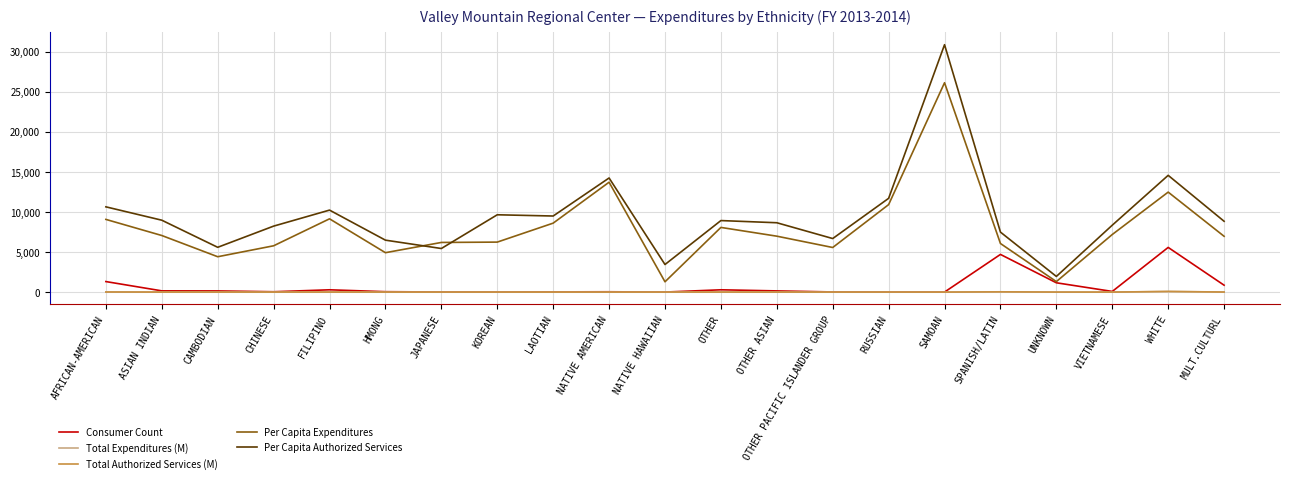

How many lines are shown in the chart?

5